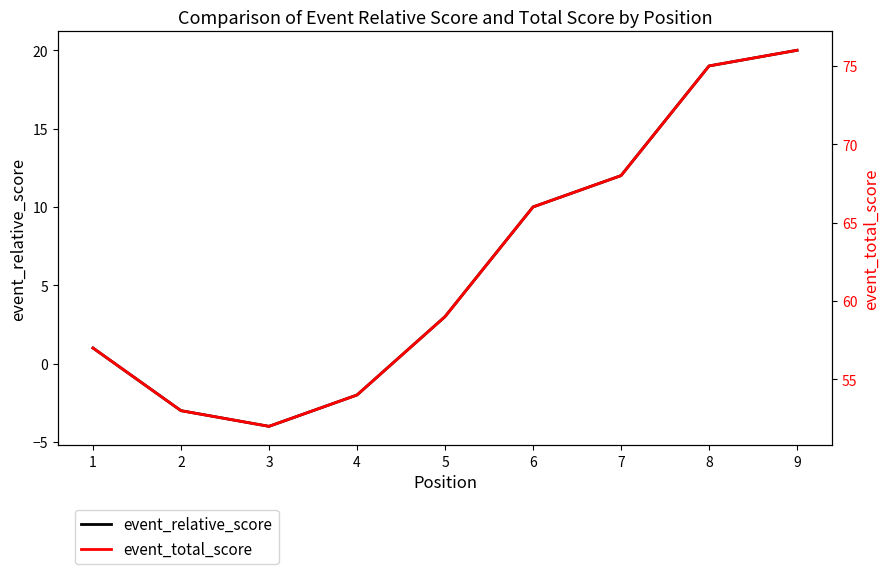

List the series in order of their peak value, lowest first.

event_relative_score, event_total_score